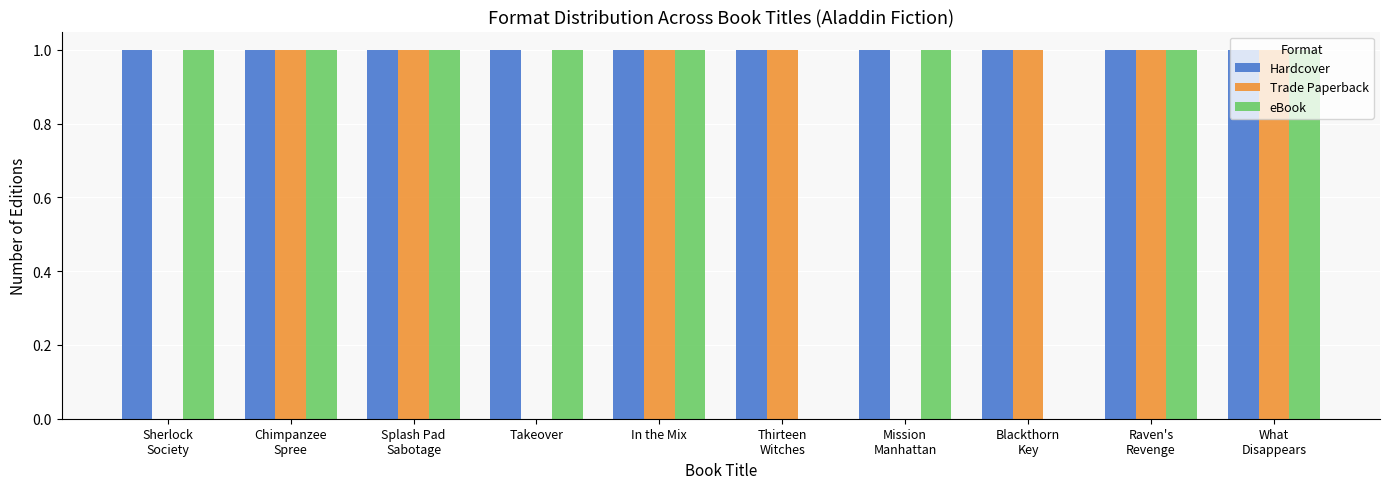

Reading left to right, what are all the values shown in this chart?

Hardcover: Sherlock
Society=1	Chimpanzee
Spree=1	Splash Pad
Sabotage=1	Takeover=1	In the Mix=1	Thirteen
Witches=1	Mission
Manhattan=1	Blackthorn
Key=1	Raven's
Revenge=1	What
Disappears=1
Trade Paperback: Sherlock
Society=0	Chimpanzee
Spree=1	Splash Pad
Sabotage=1	Takeover=0	In the Mix=1	Thirteen
Witches=1	Mission
Manhattan=0	Blackthorn
Key=1	Raven's
Revenge=1	What
Disappears=1
eBook: Sherlock
Society=1	Chimpanzee
Spree=1	Splash Pad
Sabotage=1	Takeover=1	In the Mix=1	Thirteen
Witches=0	Mission
Manhattan=1	Blackthorn
Key=0	Raven's
Revenge=1	What
Disappears=1